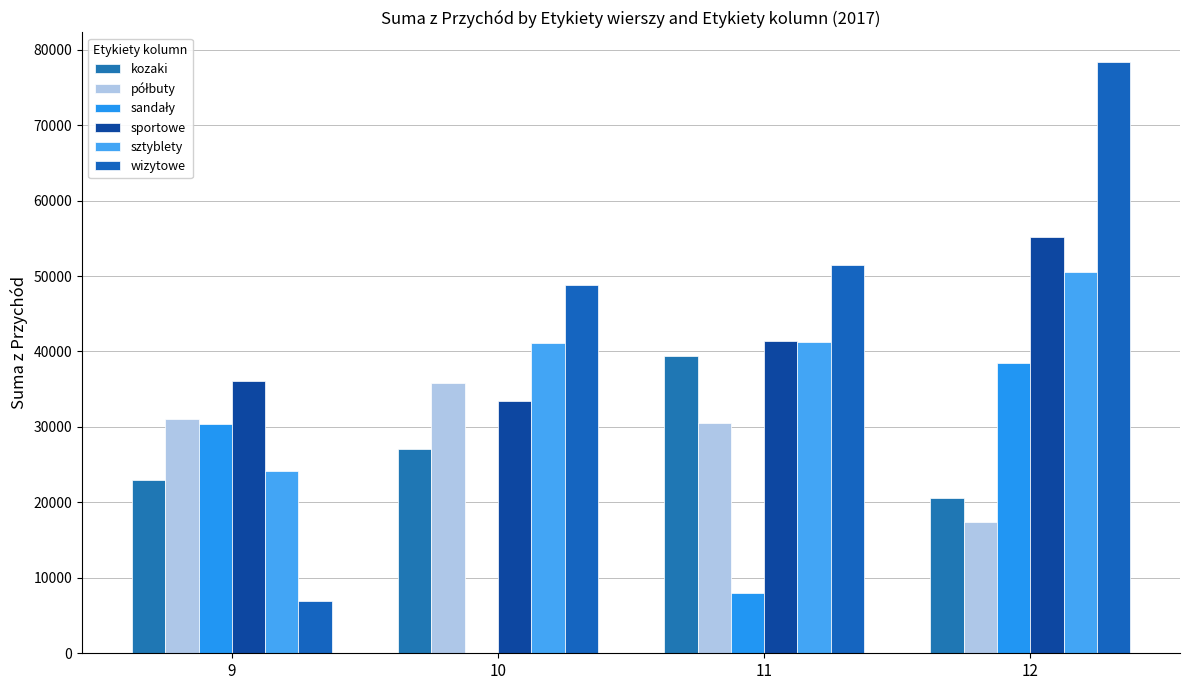

The kozaki series shows 39434.8 at 11. True or false?

True